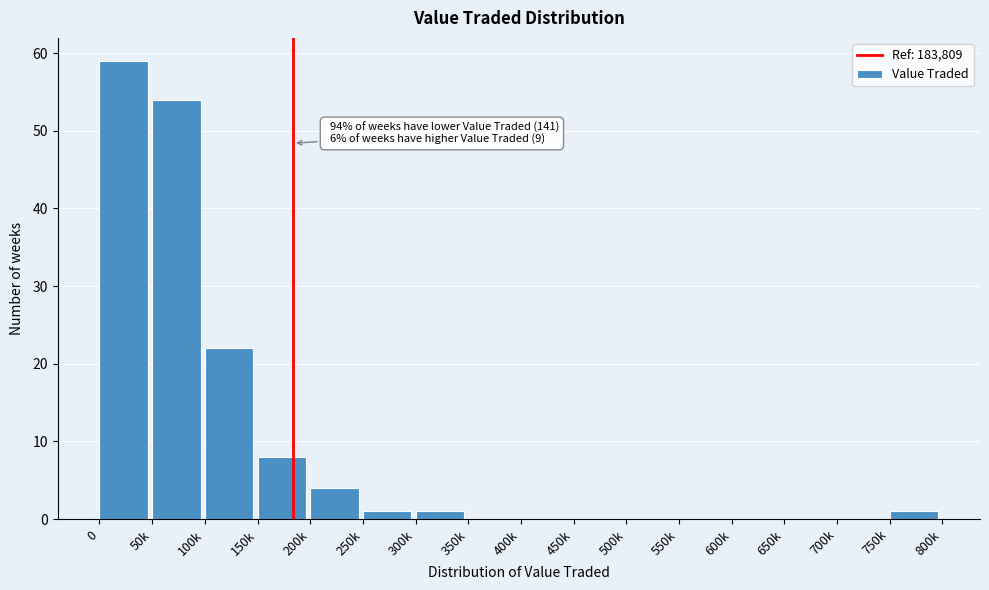

Reading right to left, list all the values displayed in this chart.

750k=1	700k=0	650k=0	600k=0	550k=0	500k=0	450k=0	400k=0	350k=0	300k=1	250k=1	200k=4	150k=8	100k=22	50k=54	0=59